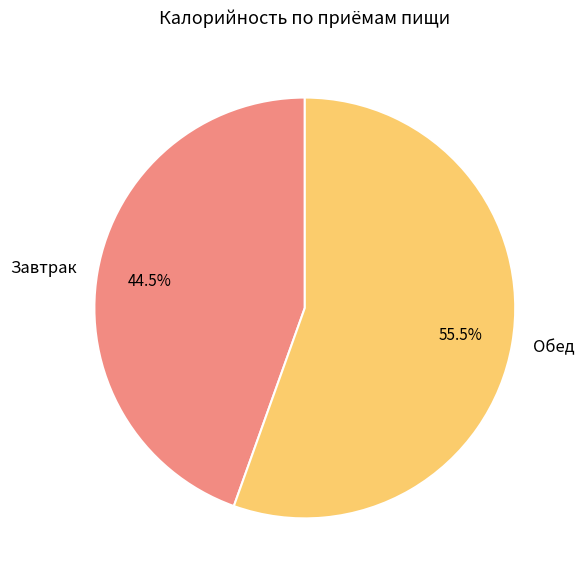

What percentage is NOT represented by Обед?

44.5%